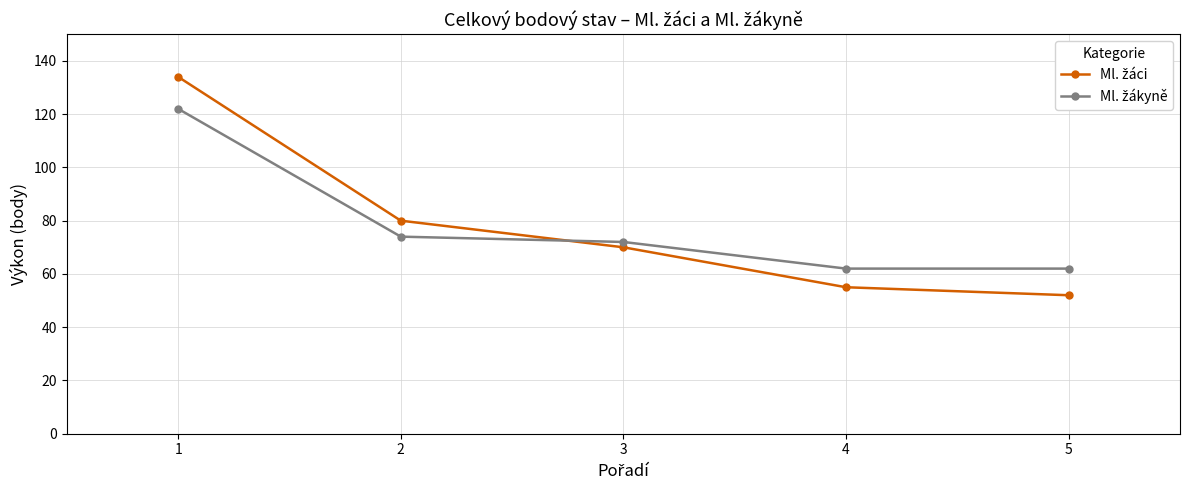

What is the total value across all series at 3?

142